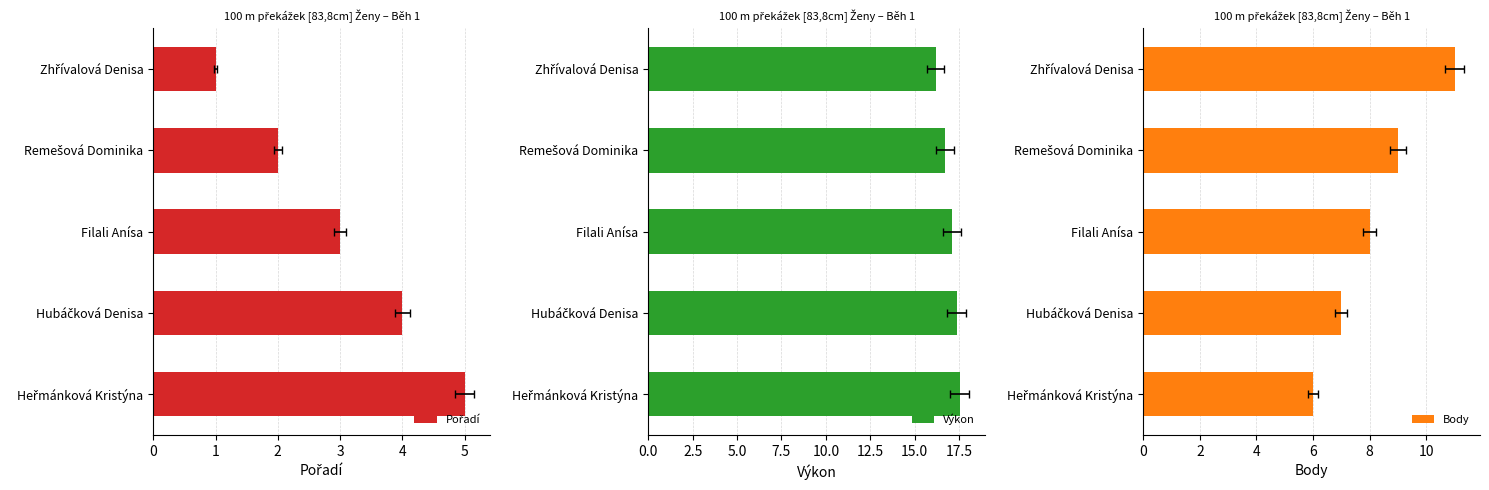

Between Filali Anísa and Heřmánková Kristýna, which series saw the biggest shift?

Pořadí